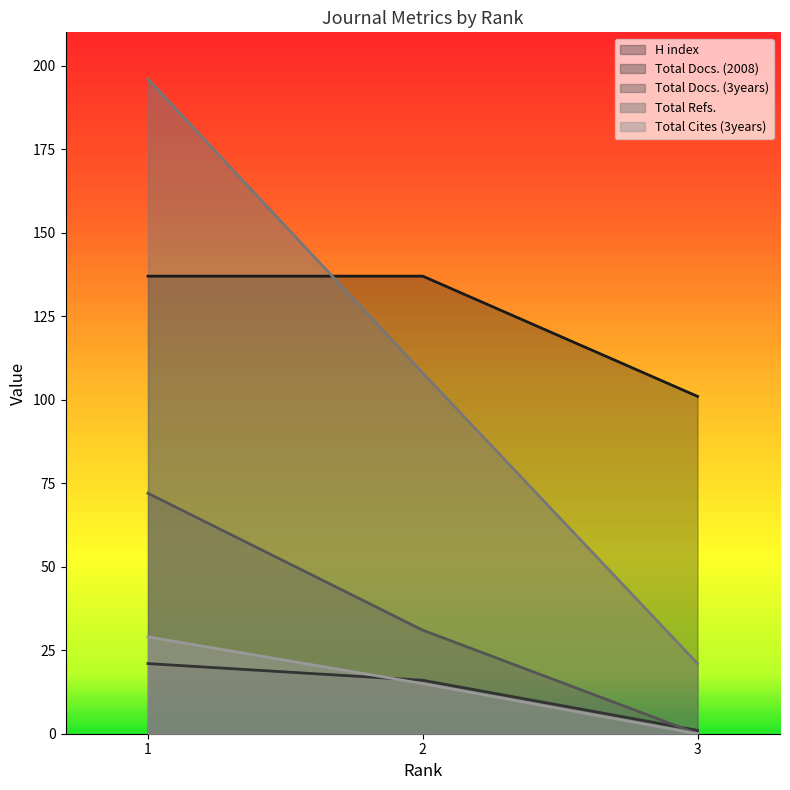

What is the spread (max minus min) of values at 1?

175